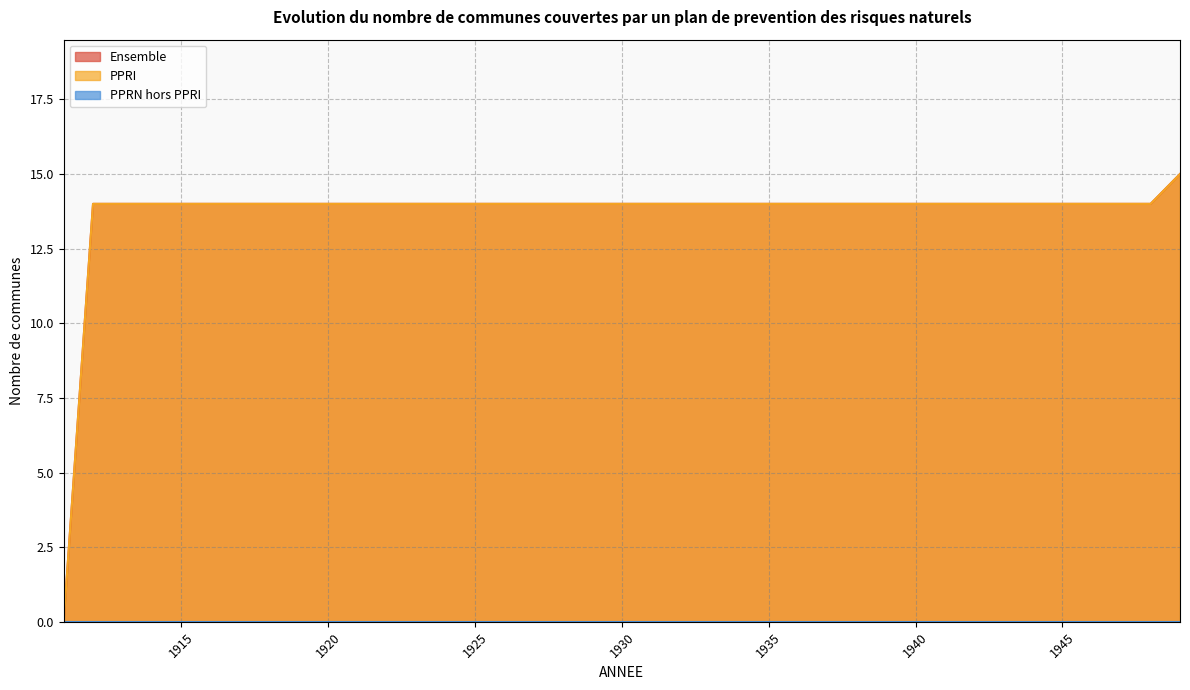

True or false: Ensemble and PPRI cross at least once.

False